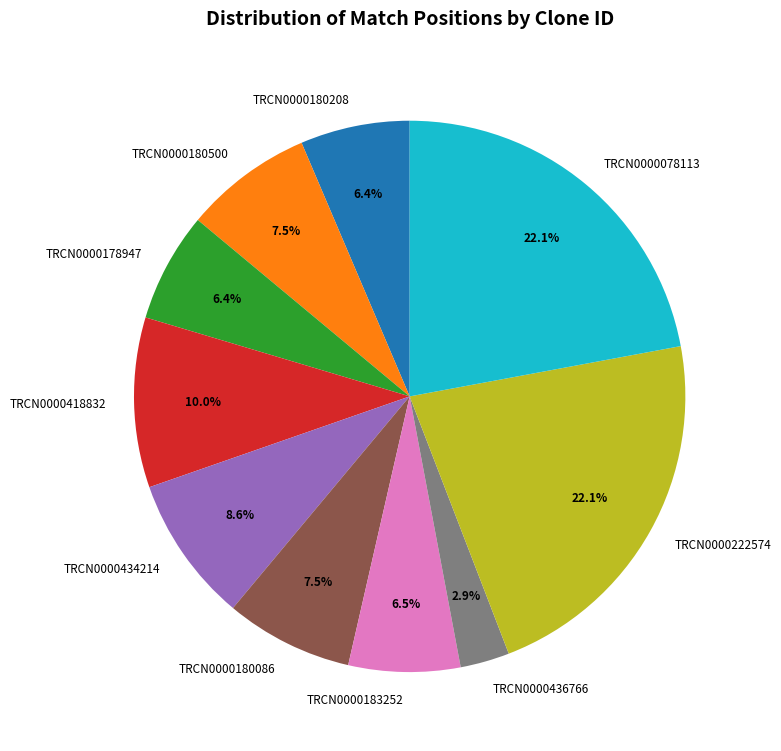

To the nearest percent, what is the difference between the TRCN0000180500 and TRCN0000178947 slice percentages?

1%